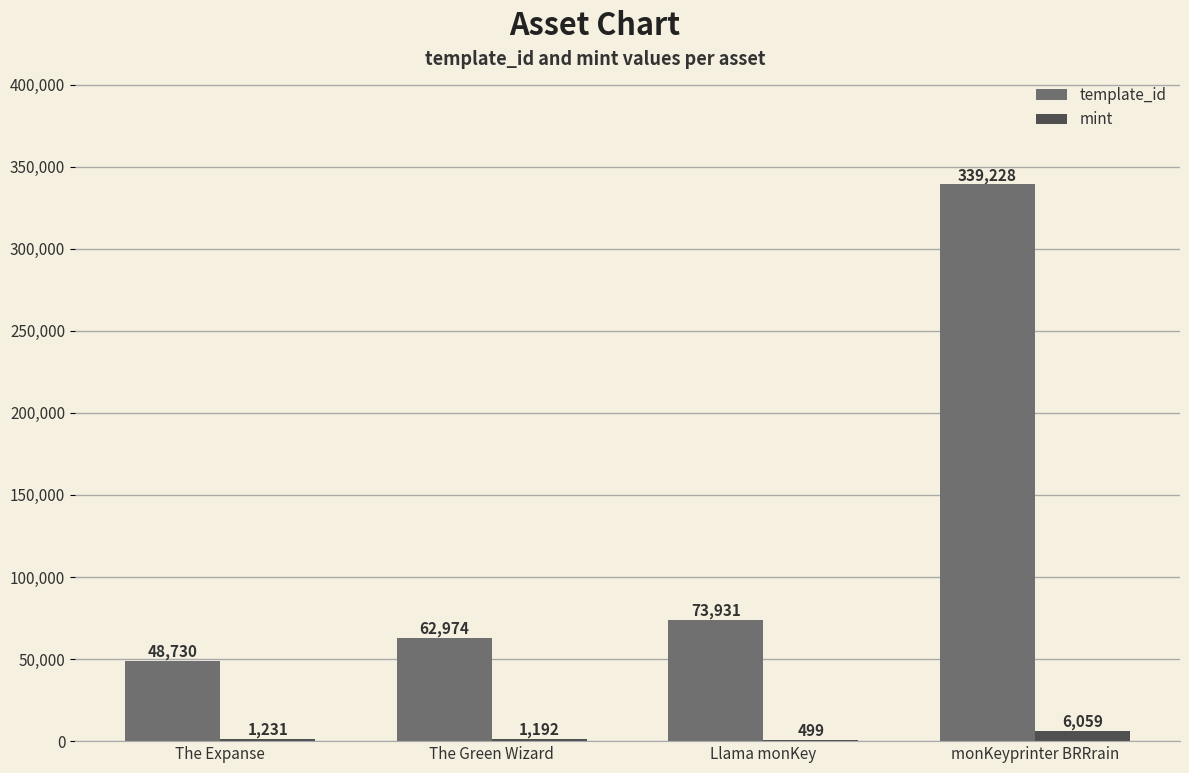

Reading left to right, extract all data points from this chart.

template_id: 48730	62974	73931	339228
mint: 1231	1192	499	6059